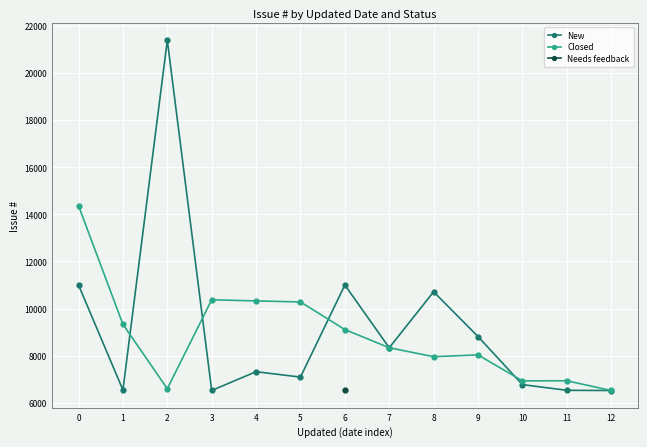

What is the value of the Closed point at the 10th from the left?

8032